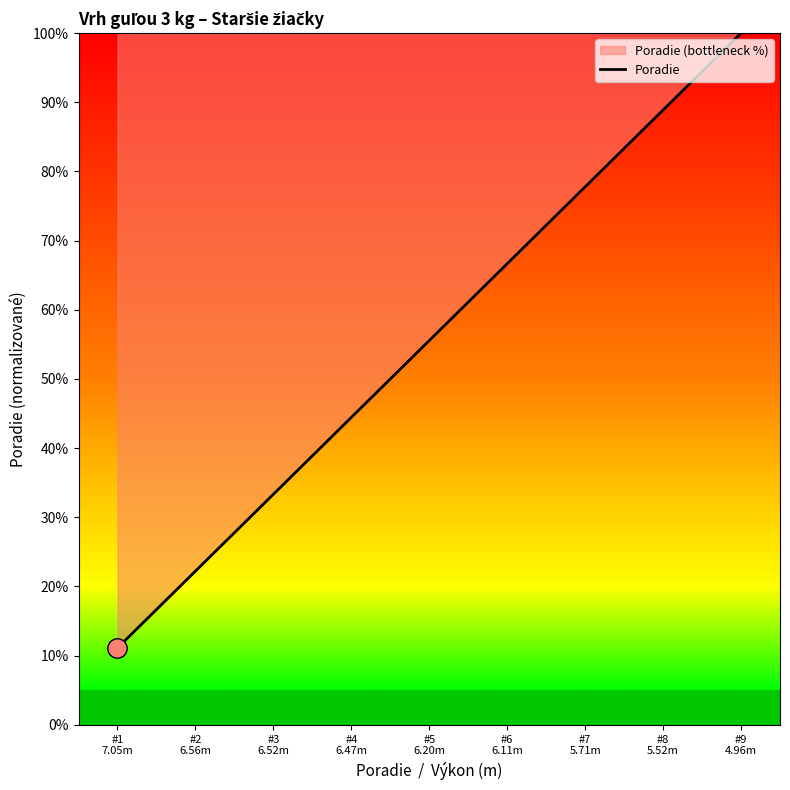

What is the maximum value shown in the chart?

1.0